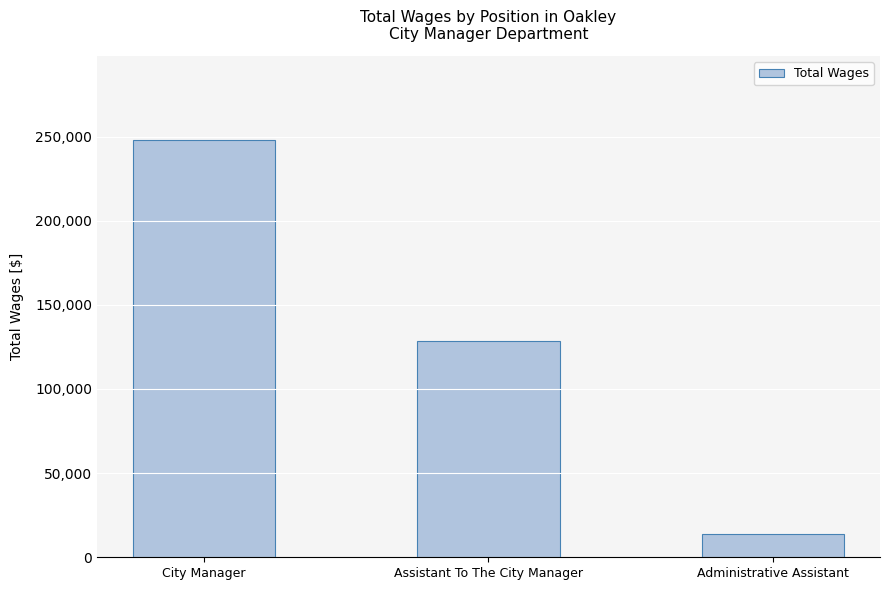

The value at City Manager is 134196. True or false?

False